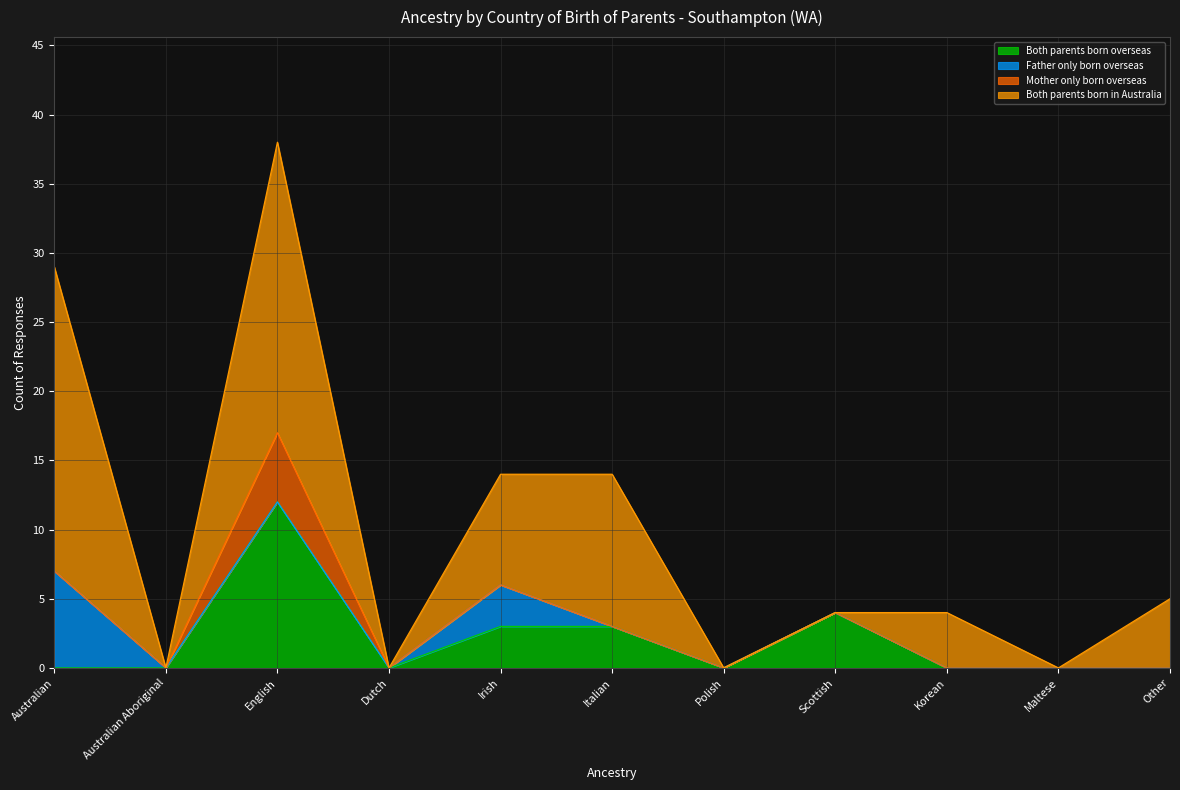

Where does the Both parents born in Australia series first go above 4?

Australian